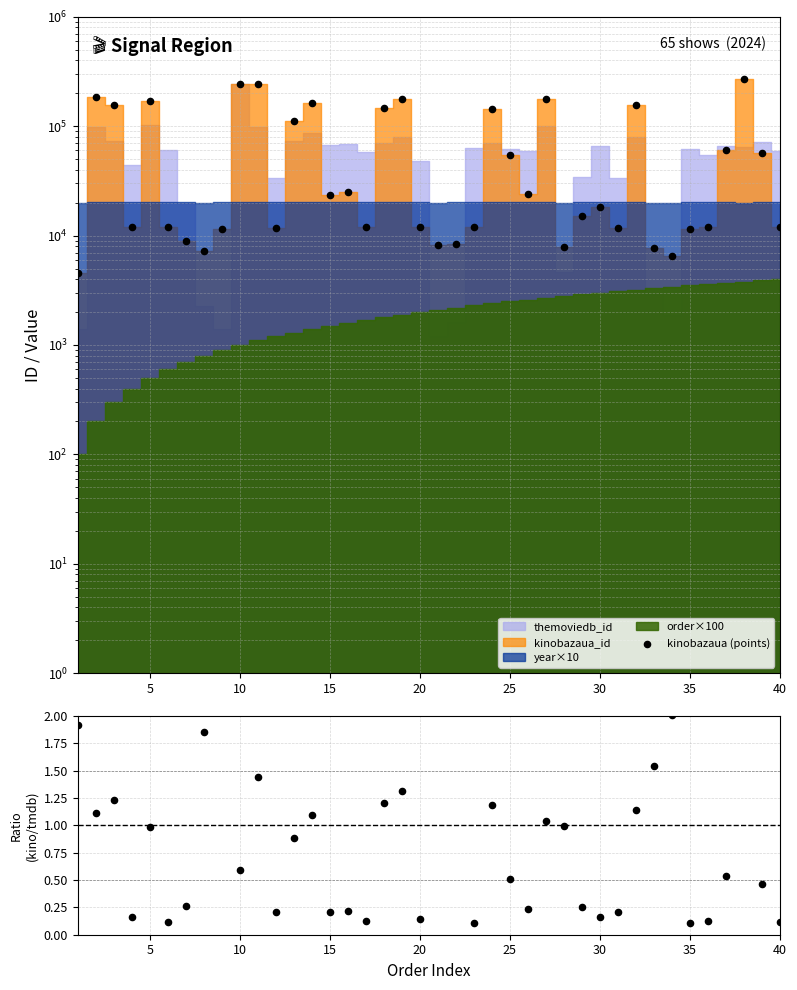

Which series has the widest spread of Y values?

kinobazaua (points)